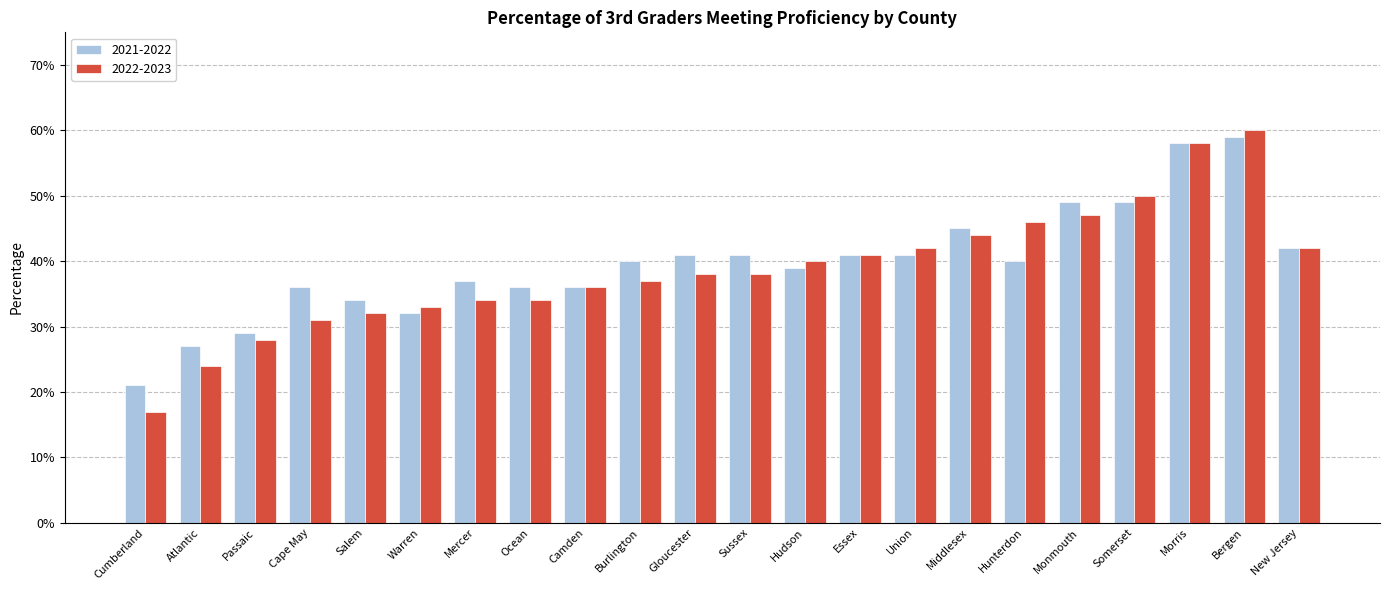

Reading left to right, what are all the values shown in this chart?

2021-2022: 0.2	0.3	0.3	0.4	0.3	0.3	0.4	0.4	0.4	0.4	0.4	0.4	0.4	0.4	0.4	0.5	0.4	0.5	0.5	0.6	0.6	0.4
2022-2023: 0.2	0.2	0.3	0.3	0.3	0.3	0.3	0.3	0.4	0.4	0.4	0.4	0.4	0.4	0.4	0.4	0.5	0.5	0.5	0.6	0.6	0.4